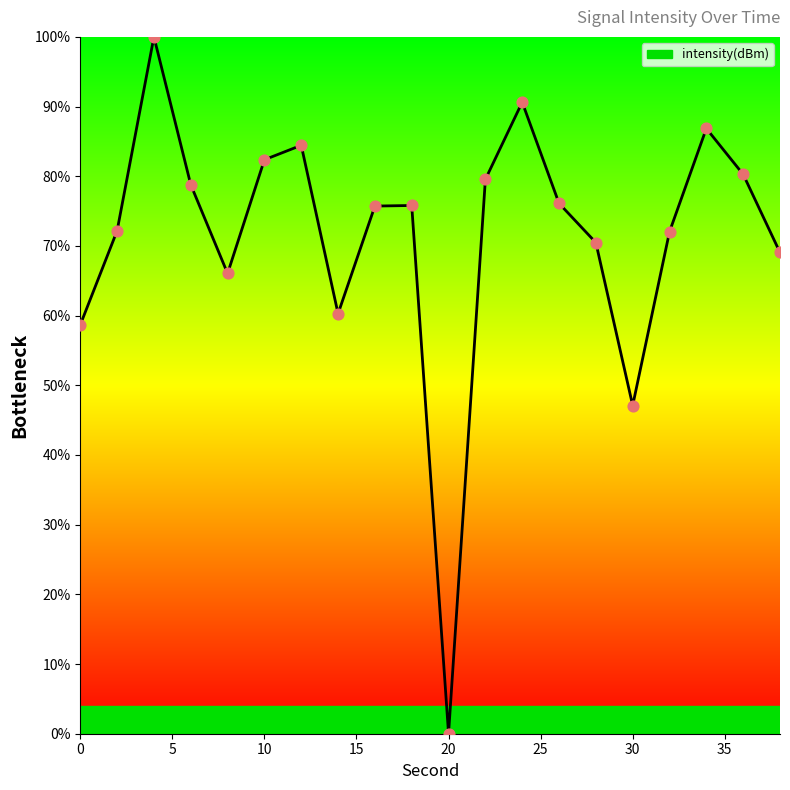

What is the greatest value displayed?

100.0